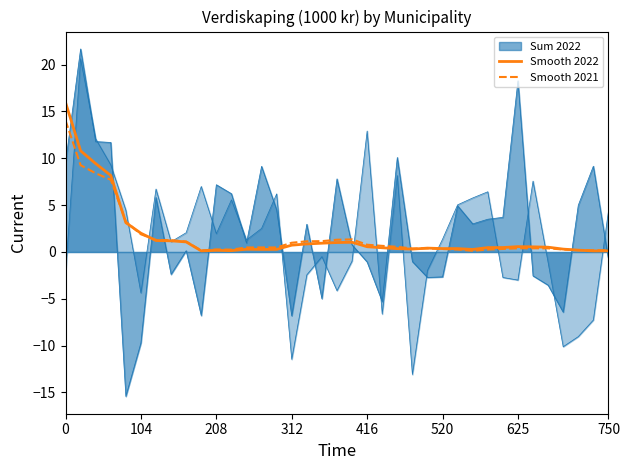

True or false: Smooth 2022 and Smooth 2021 intersect in this chart.

True